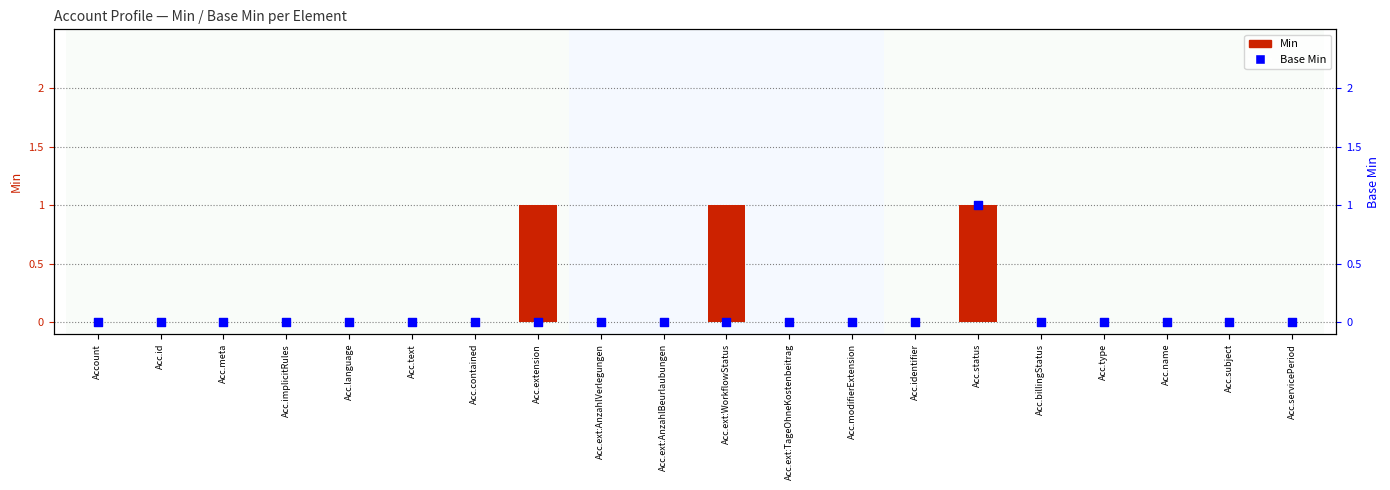

At which category is the sum across all series the highest?

Acc.status